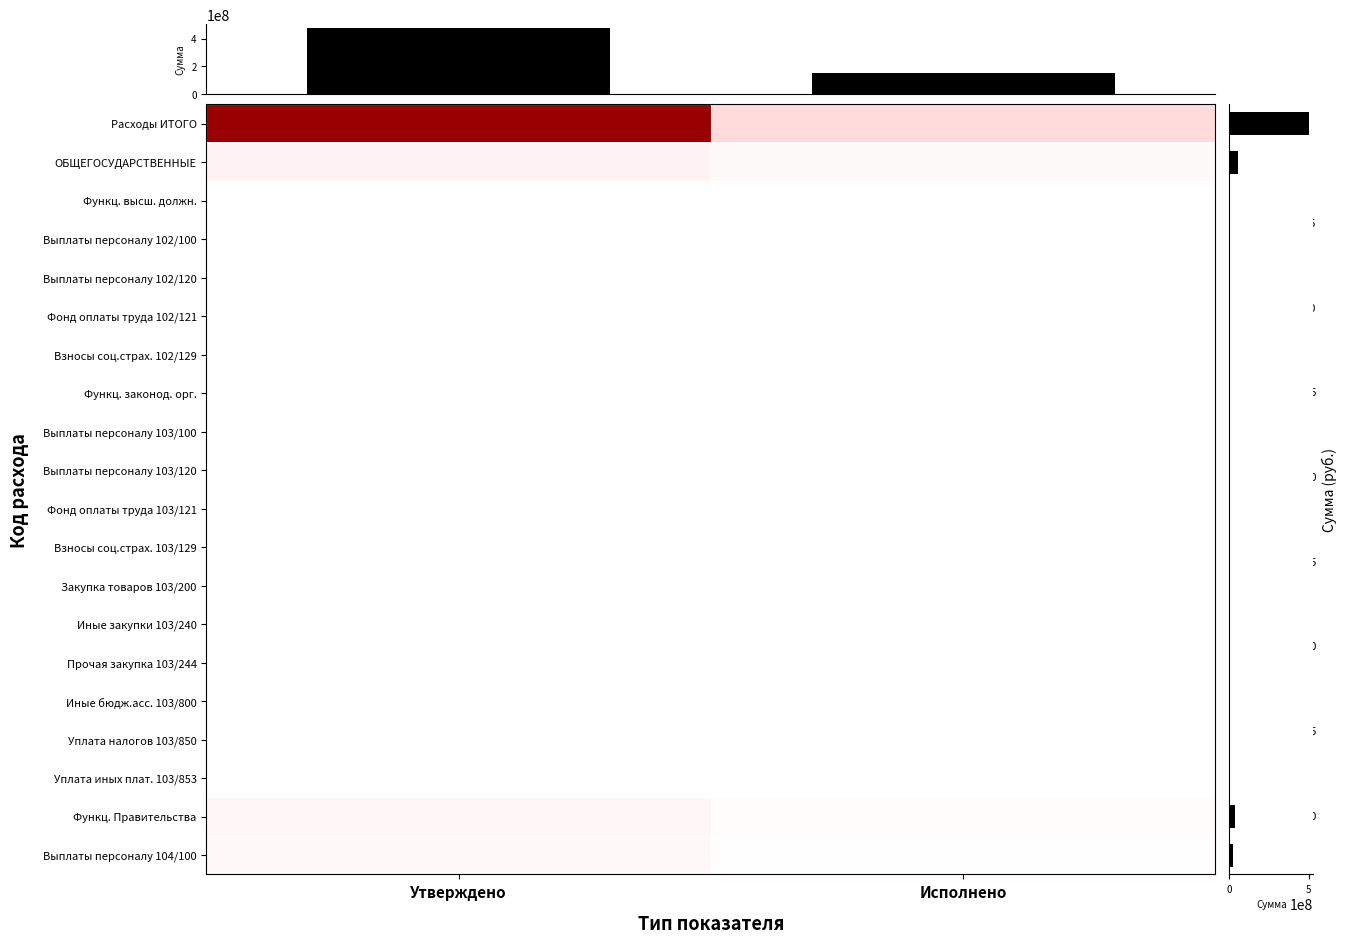

Reading right to left, what are all the values shown in this chart?

Расходы ИТОГО: Исполнено=119633086.6	Утверждено=384382781.6
ОБЩЕГОСУДАРСТВЕННЫЕ: Исполнено=13647260.0	Утверждено=39506027.7
Функц. высш. должн.: Исполнено=745632.4	Утверждено=2174142.0
Выплаты персоналу 102/100: Исполнено=745632.4	Утверждено=2174142.0
Выплаты персоналу 102/120: Исполнено=745632.4	Утверждено=2174142.0
Фонд оплаты труда 102/121: Исполнено=587284.7	Утверждено=1677846.0
Взносы соц.страх. 102/129: Исполнено=158347.7	Утверждено=496296.0
Функц. законод. орг.: Исполнено=145150.8	Утверждено=397210.0
Выплаты персоналу 103/100: Исполнено=122211.0	Утверждено=347210.0
Выплаты персоналу 103/120: Исполнено=122211.0	Утверждено=347210.0
Фонд оплаты труда 103/121: Исполнено=90877.6	Утверждено=272300.0
Взносы соц.страх. 103/129: Исполнено=31333.3	Утверждено=74910.0
Закупка товаров 103/200: Исполнено=22689.0	Утверждено=49749.2
Иные закупки 103/240: Исполнено=22689.0	Утверждено=49749.2
Прочая закупка 103/244: Исполнено=22689.0	Утверждено=49749.2
Иные бюдж.асс. 103/800: Исполнено=250.8	Утверждено=250.8
Уплата налогов 103/850: Исполнено=250.8	Утверждено=250.8
Уплата иных плат. 103/853: Исполнено=250.8	Утверждено=250.8
Функц. Правительства: Исполнено=8043670.2	Утверждено=25024022.7
Выплаты персоналу 104/100: Исполнено=5743006.8	Утверждено=18380529.6